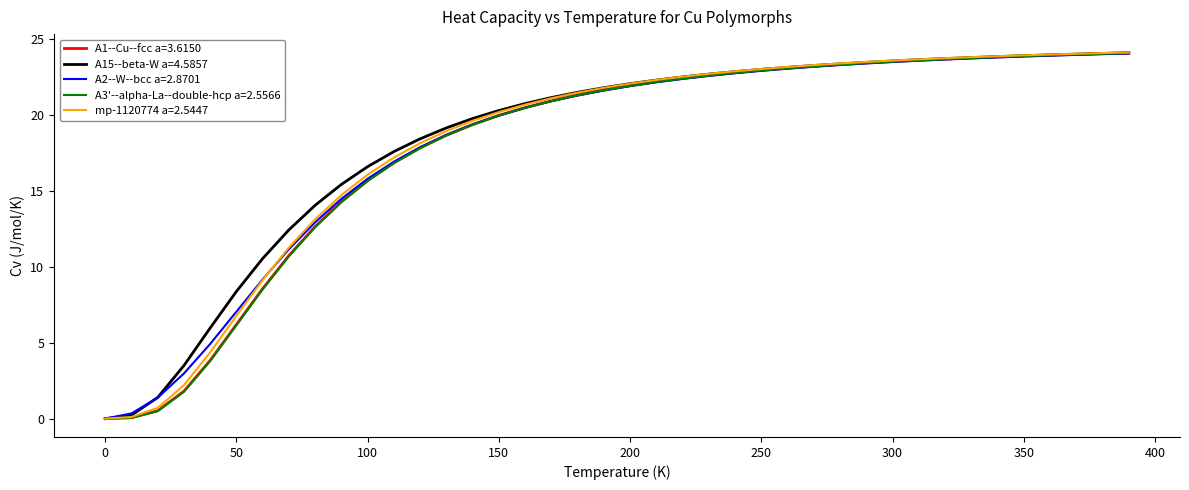

What is the greatest value displayed?

24.1